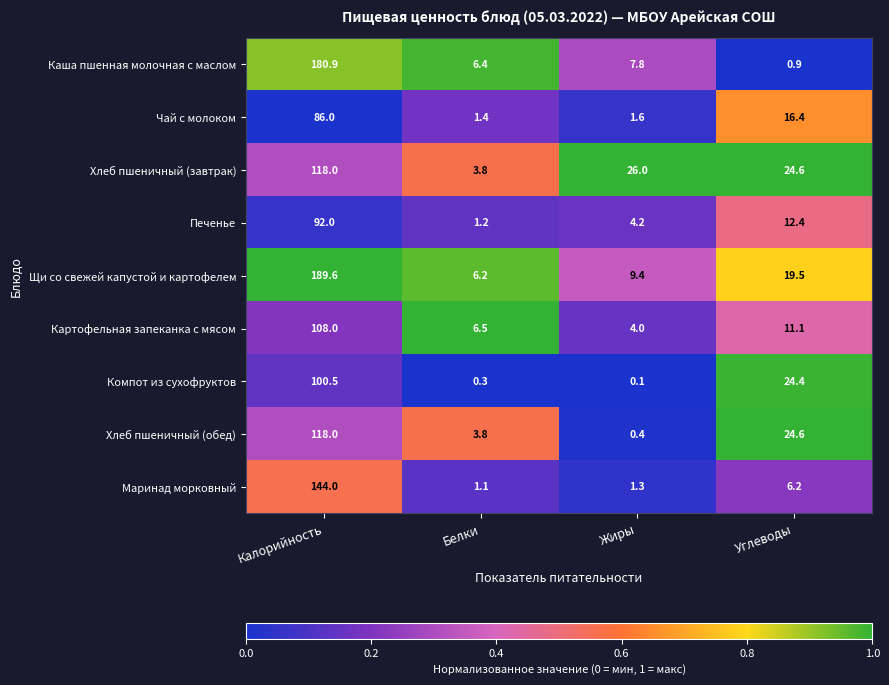

What is the difference between the Хлеб пшеничный (обед) values at Калорийность and Белки?

114.2